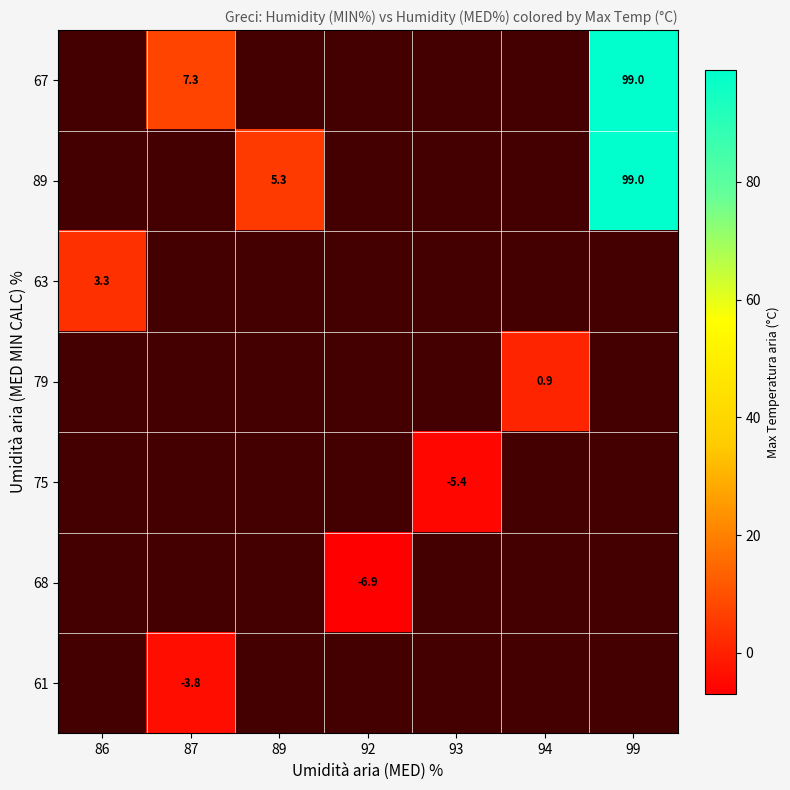

The 68 series shows -6.9 at 92. True or false?

True